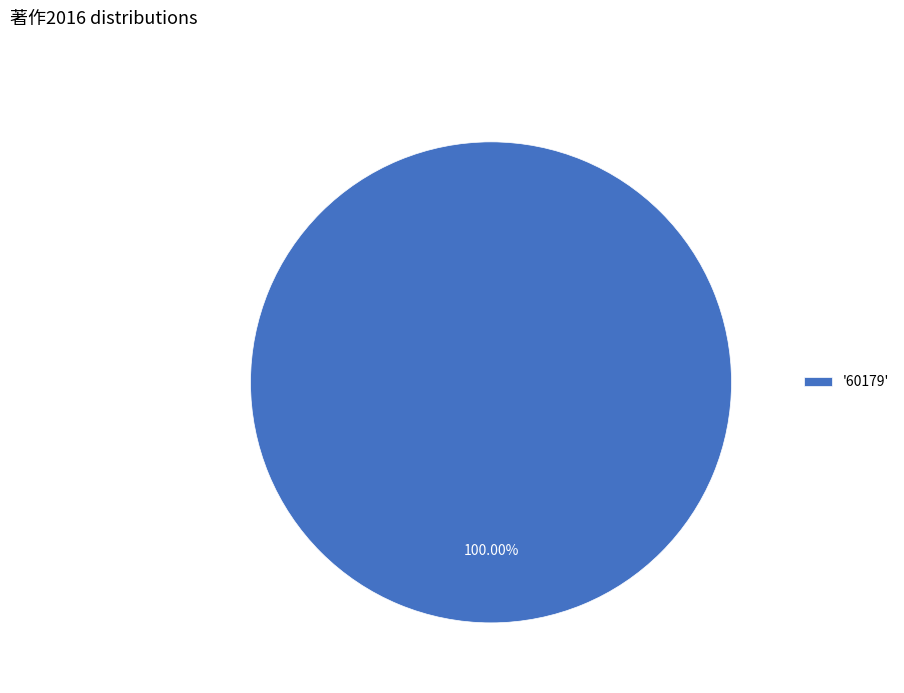

How many segments does this pie chart have?

1